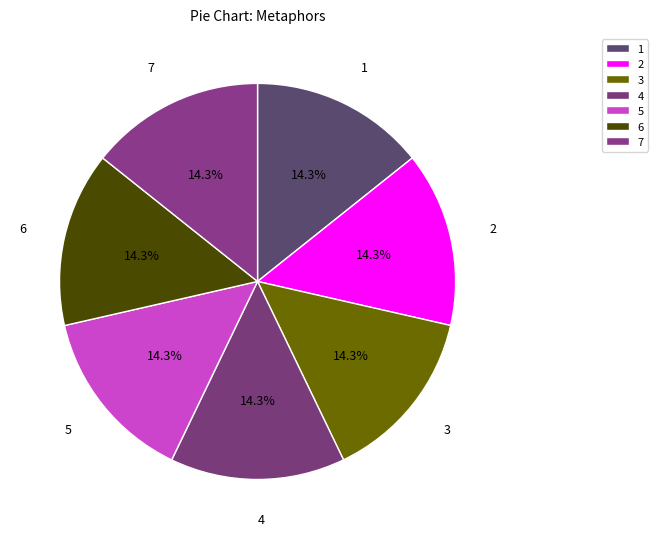

What is the total percentage of 3 and 1?

28.6%